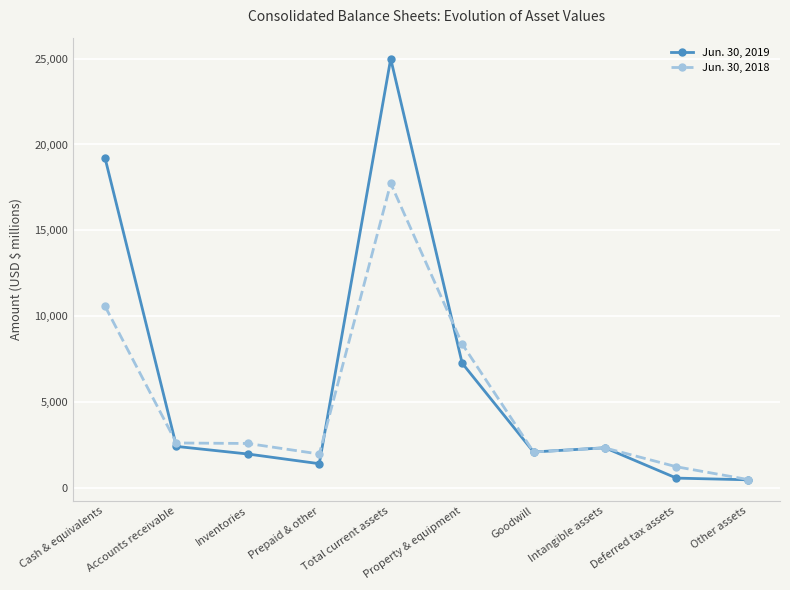

Which series changed the most between Cash & equivalents and Prepaid & other?

Jun. 30, 2019